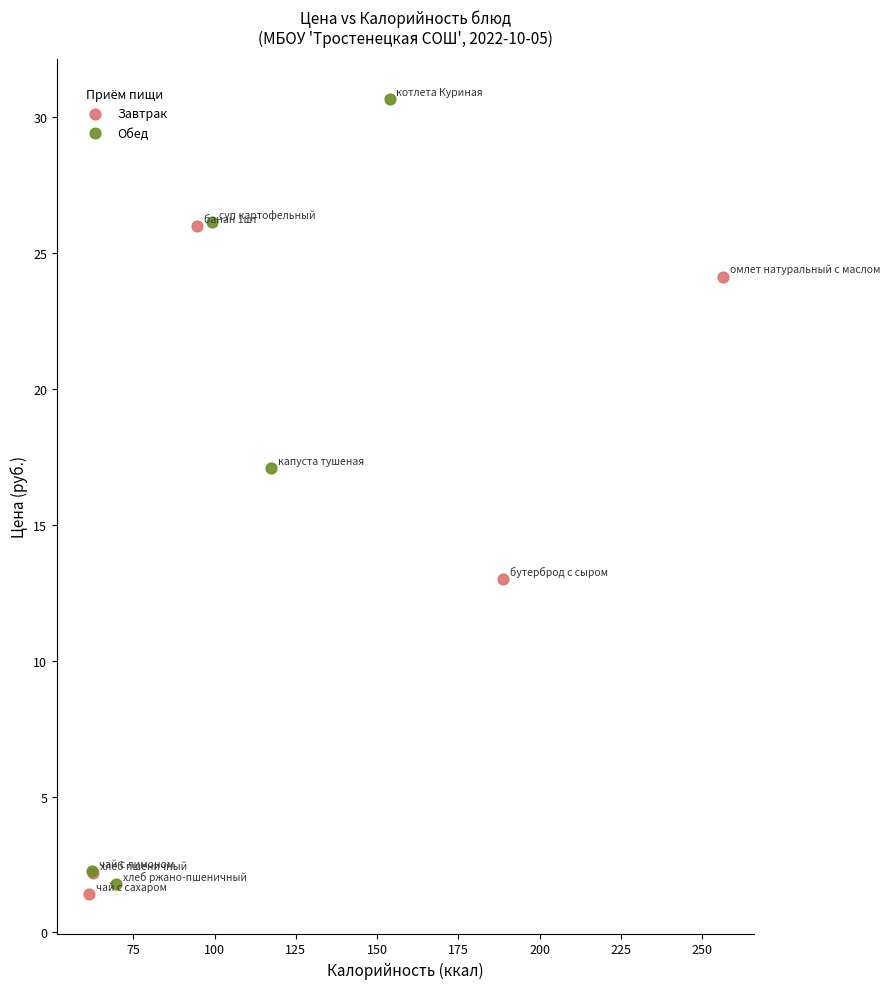

Which series contains the lowest Y value?

Завтрак